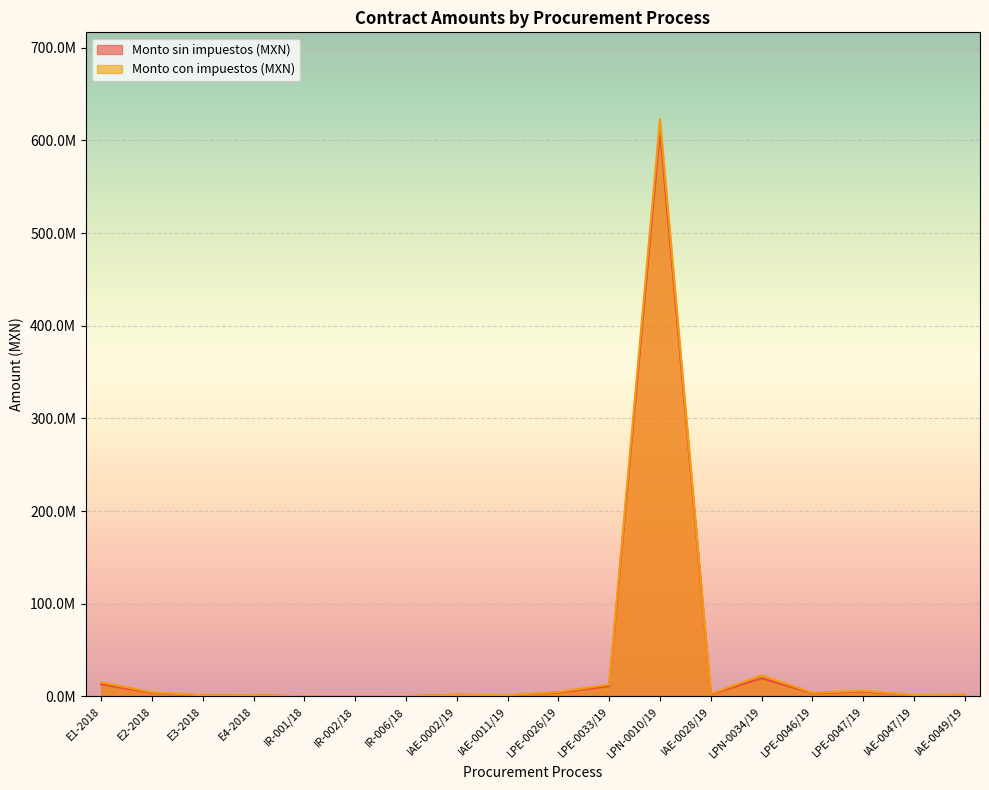

At which label does Monto con impuestos (MXN) first exceed 2689862?

E1-2018